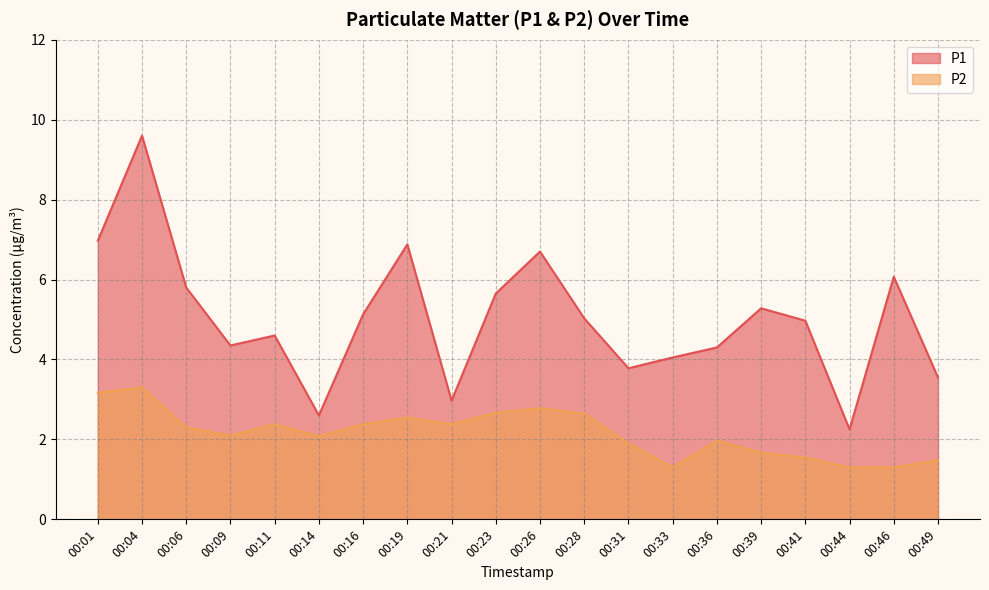

What is the difference between the highest and lowest values at 00:44?

0.9